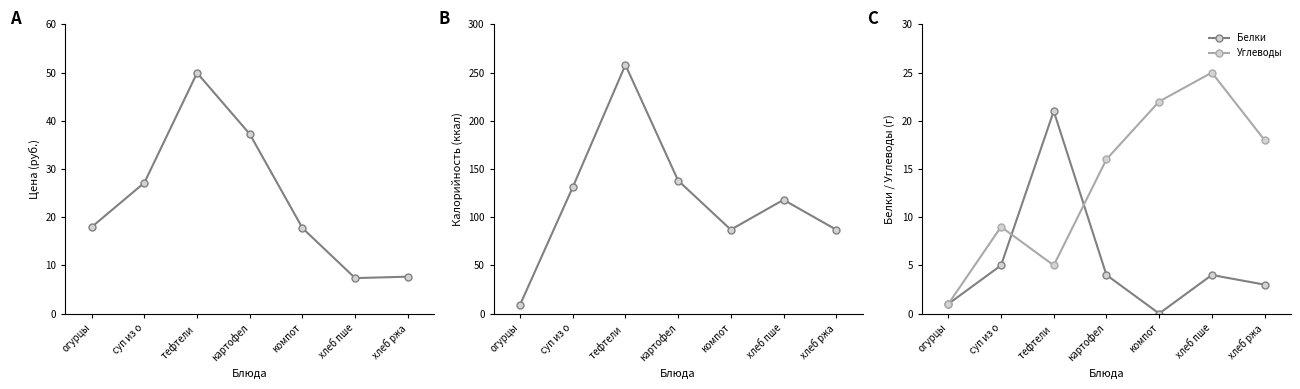

Between компот and огурцы, which is larger?

огурцы